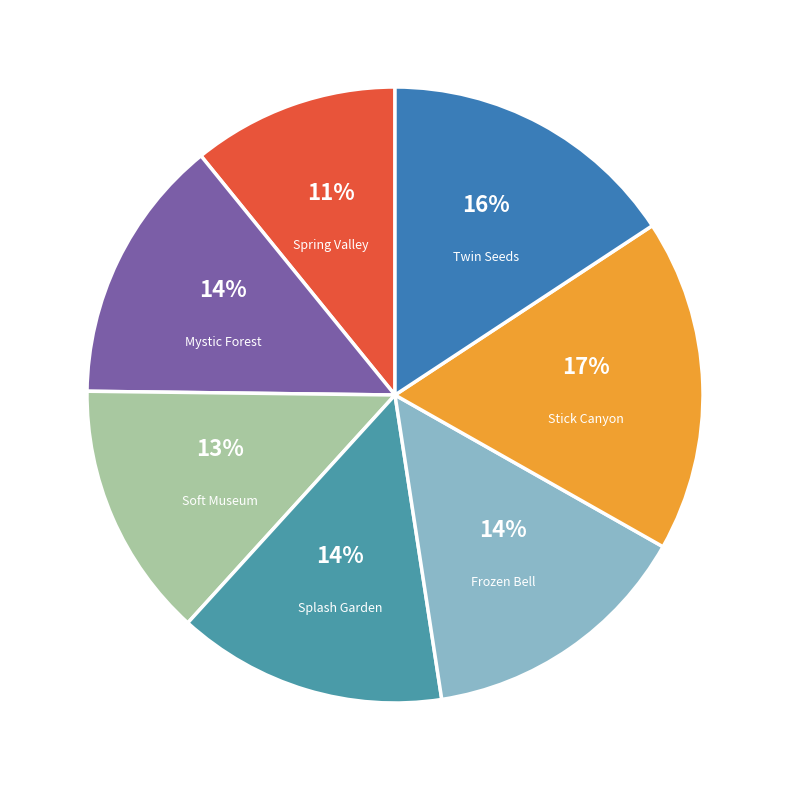

Is it true that Frozen Bell is 14% of the pie?

True